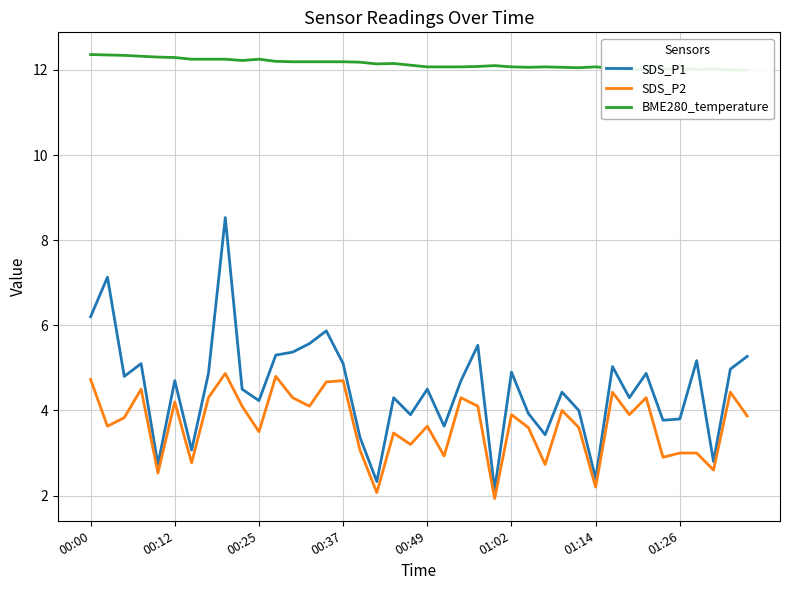

What is the difference between the second highest and second lowest values in the SDS_P1 series?

4.8